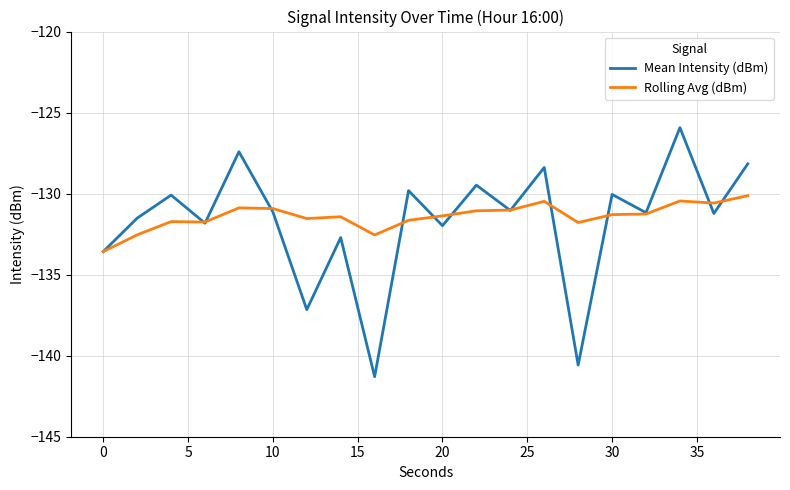

List the series in order of their overall mean, highest first.

Rolling Avg (dBm), Mean Intensity (dBm)